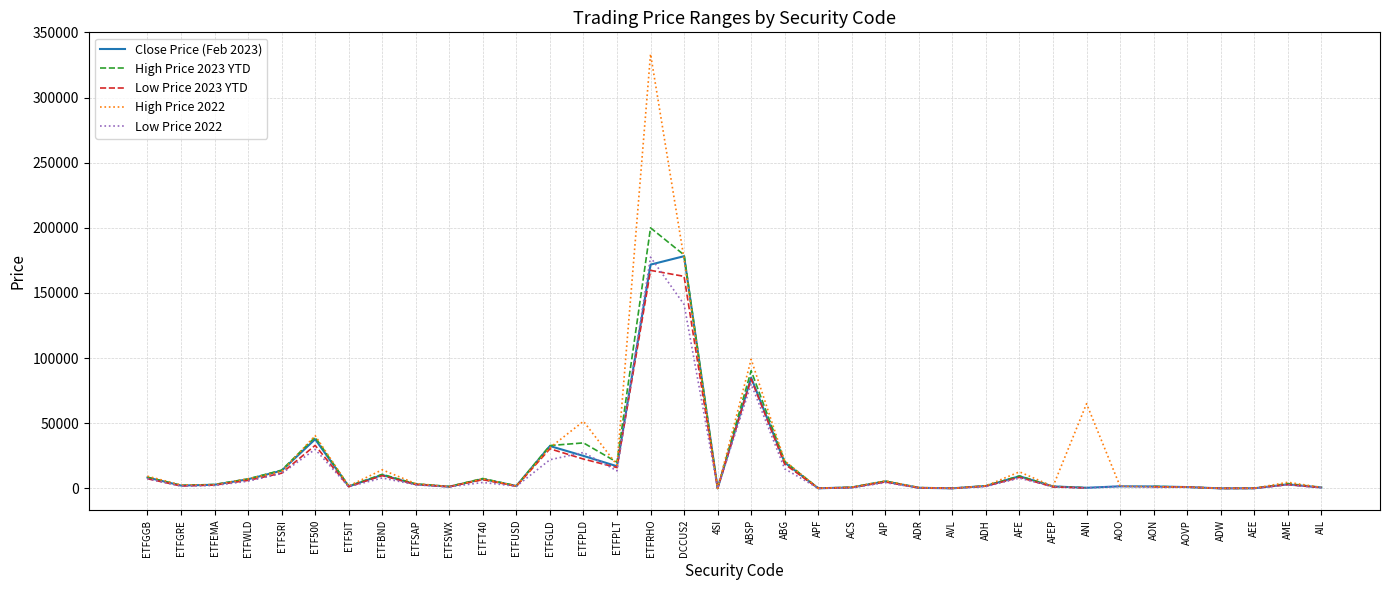

Count the number of data series in this chart.

5